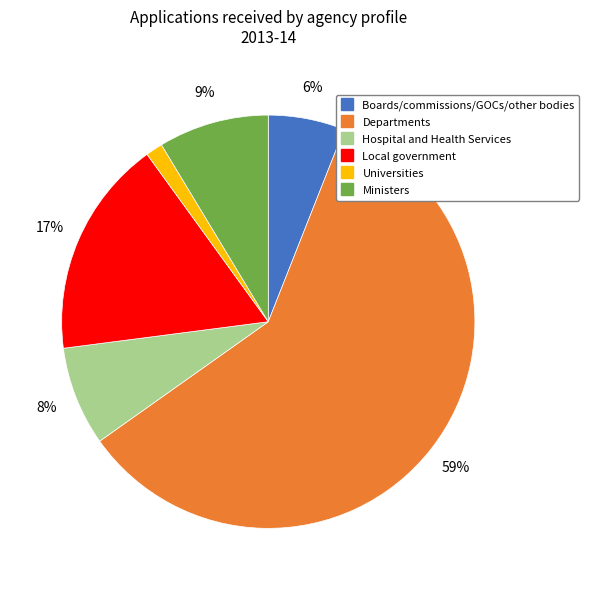

Which slice is the largest?

Departments